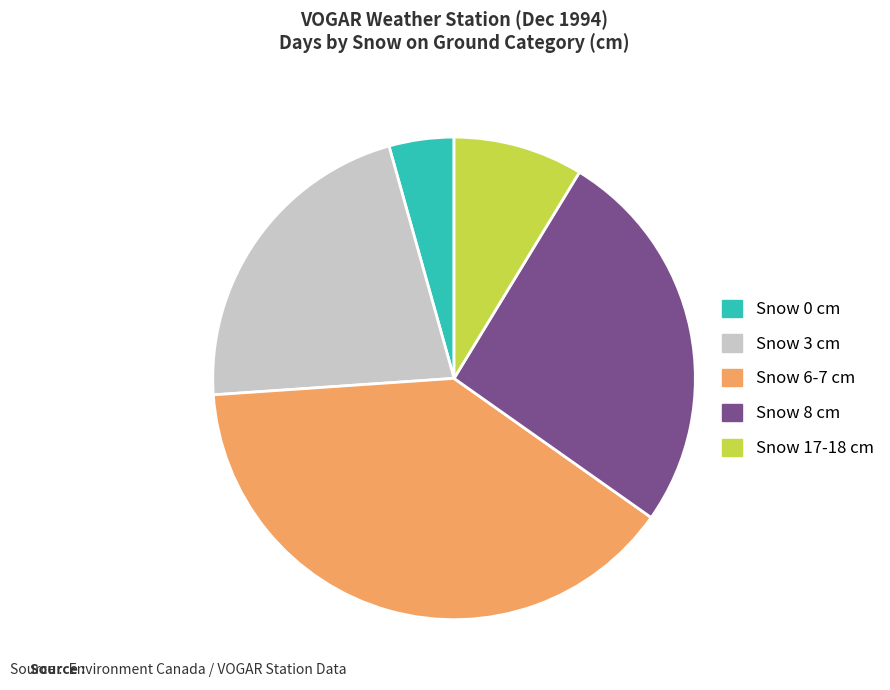

Count the number of slices in the pie.

5